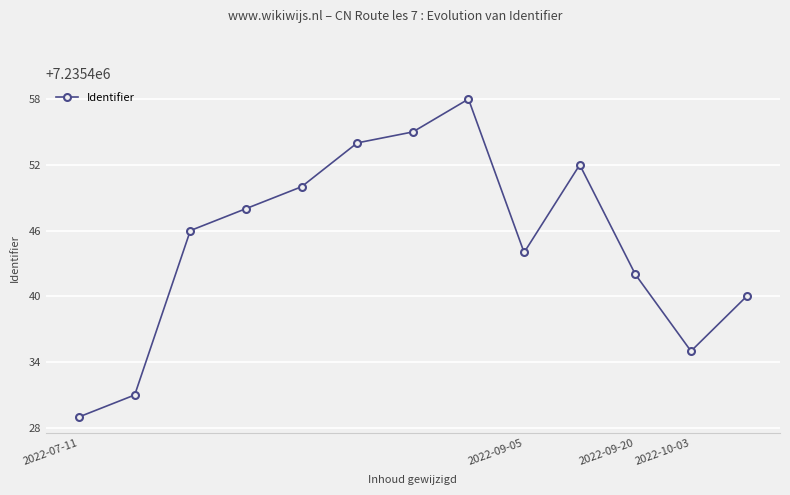

What is the average value?

7235445